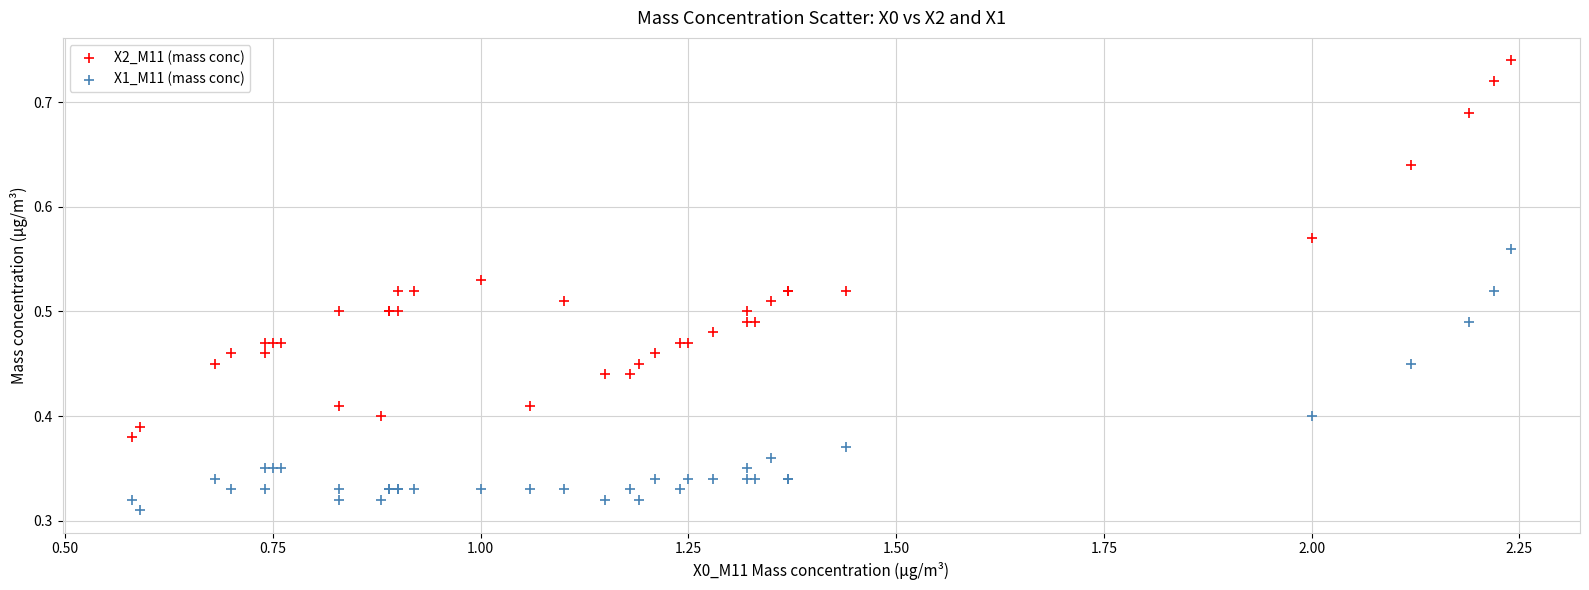

Which series has the widest spread of Y values?

X2_M11 (mass conc)